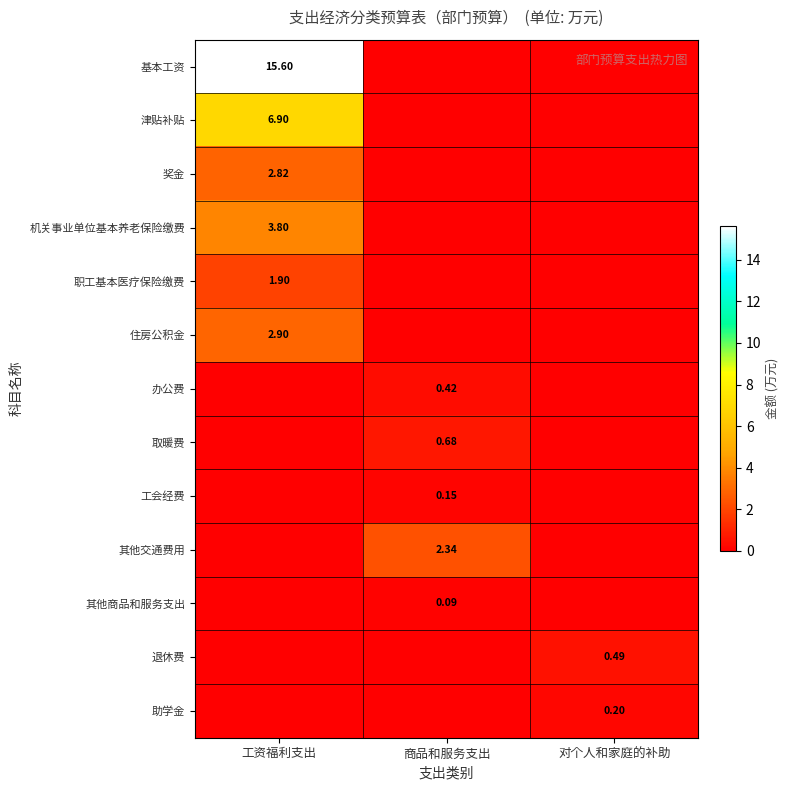

Is the value of 工会经费 at 工资福利支出 greater than the value of 基本工资 at 对个人和家庭的补助?

No